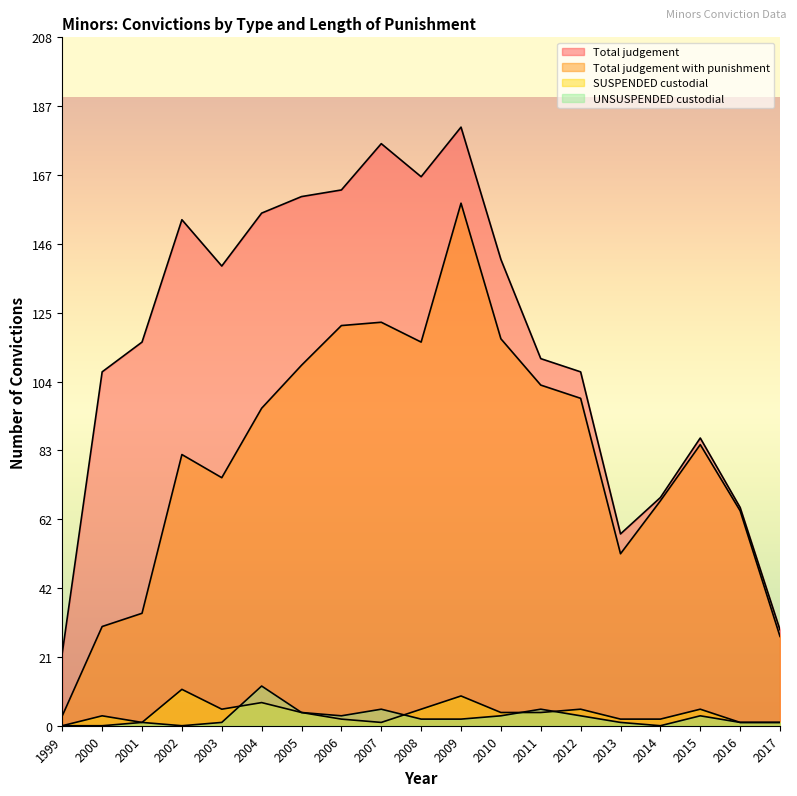

Reading left to right, extract all data points from this chart.

Total judgement: 1999=22	2000=107	2001=116	2002=153	2003=139	2004=155	2005=160	2006=162	2007=176	2008=166	2009=181	2010=141	2011=111	2012=107	2013=58	2014=69	2015=87	2016=66	2017=29
Total judgement with punishment: 1999=3	2000=30	2001=34	2002=82	2003=75	2004=96	2005=109	2006=121	2007=122	2008=116	2009=158	2010=117	2011=103	2012=99	2013=52	2014=68	2015=85	2016=65	2017=27
SUSPENDED custodial: 1999=0	2000=3	2001=1	2002=11	2003=5	2004=7	2005=4	2006=2	2007=1	2008=5	2009=9	2010=4	2011=4	2012=5	2013=2	2014=2	2015=5	2016=1	2017=1
UNSUSPENDED custodial: 1999=0	2000=0	2001=1	2002=0	2003=1	2004=12	2005=4	2006=3	2007=5	2008=2	2009=2	2010=3	2011=5	2012=3	2013=1	2014=0	2015=3	2016=1	2017=1